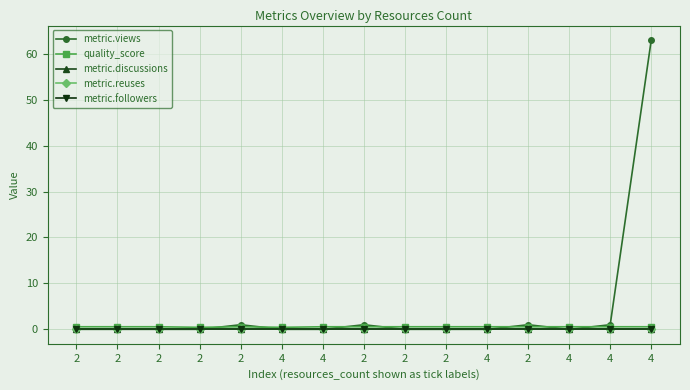

The quality_score series shows 0.3 at 2. True or false?

False